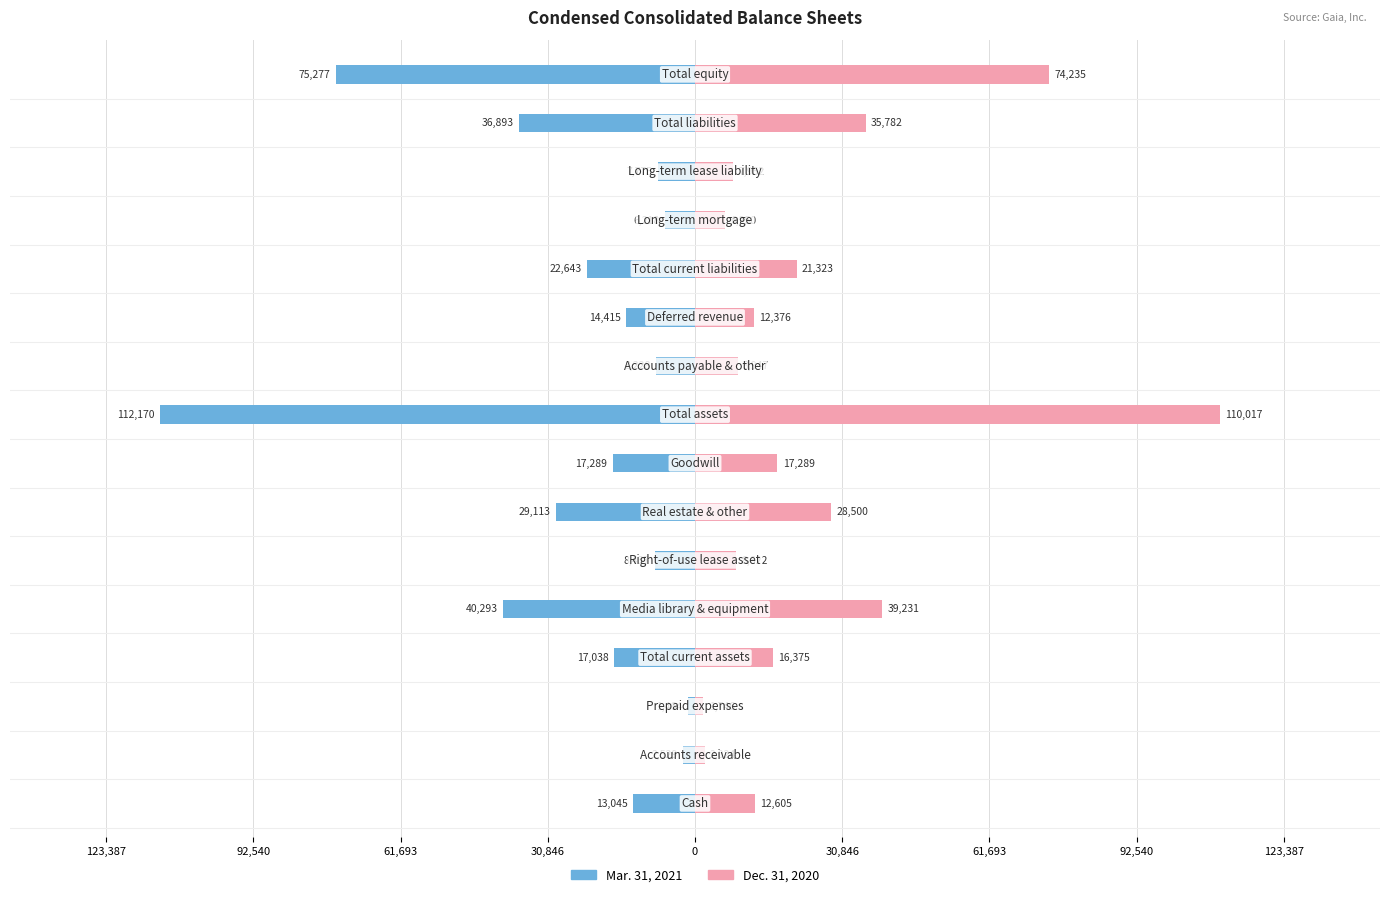

How many bars are there in each group?

2